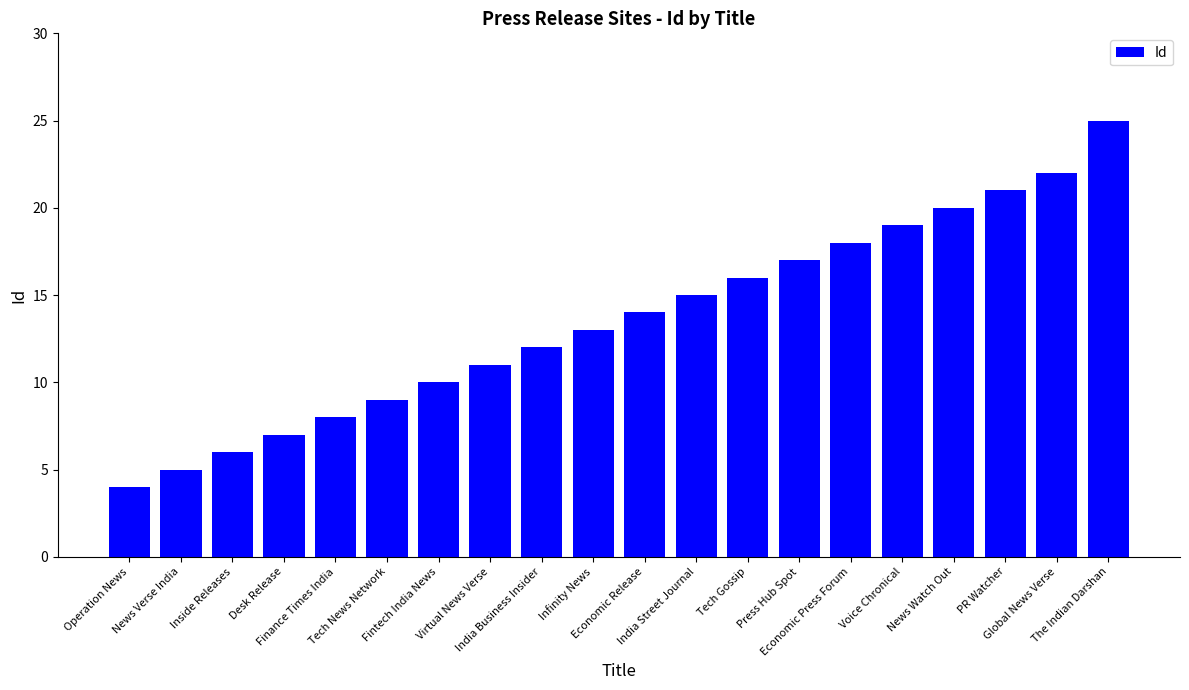

What is the label of the 7th bar from the left?

Fintech India News